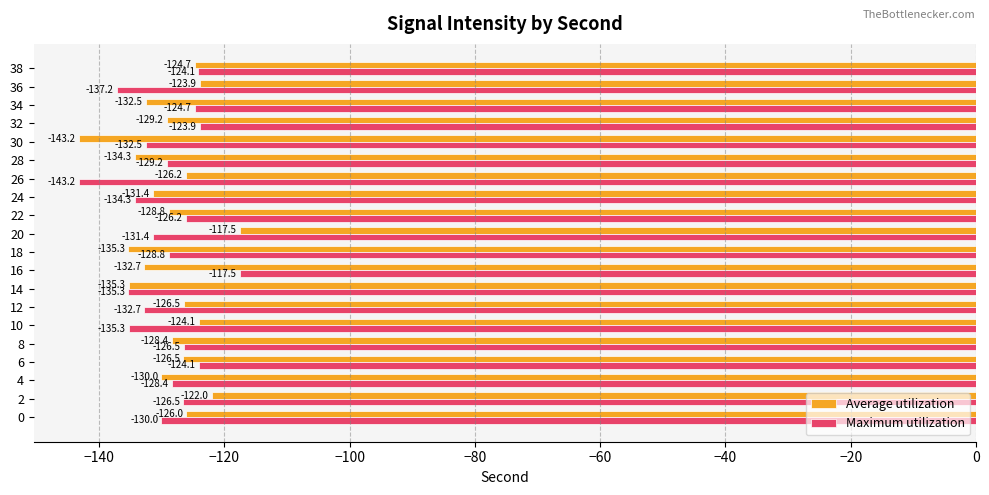

Is the value of Average utilization at 32 greater than the value of Maximum utilization at 6?

No